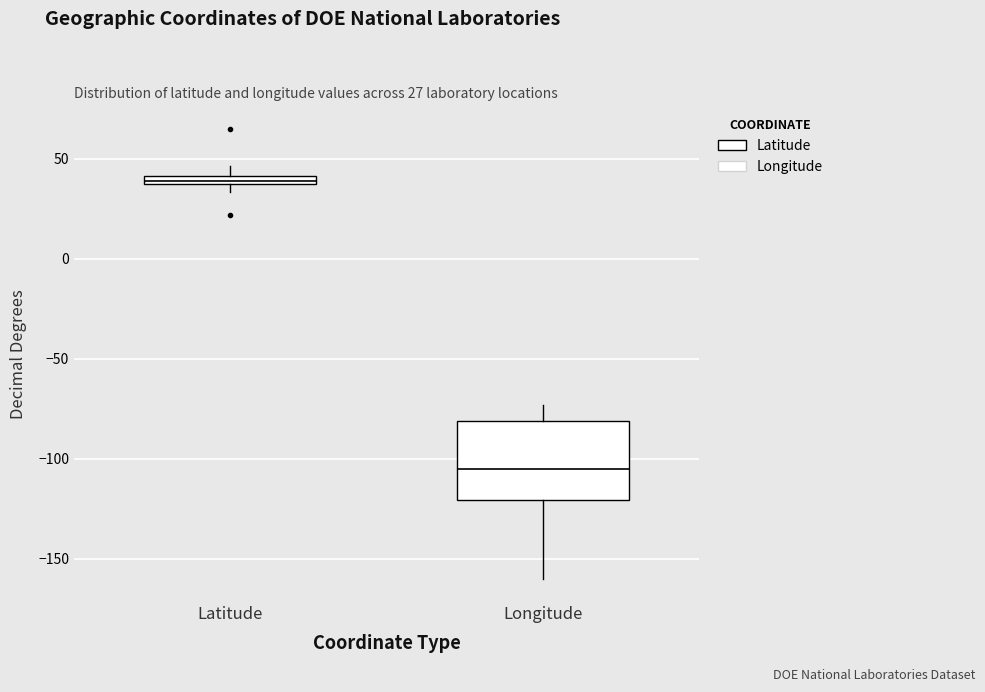

Comparing the boxes themselves (not the whiskers), which one is the tallest?

Longitude